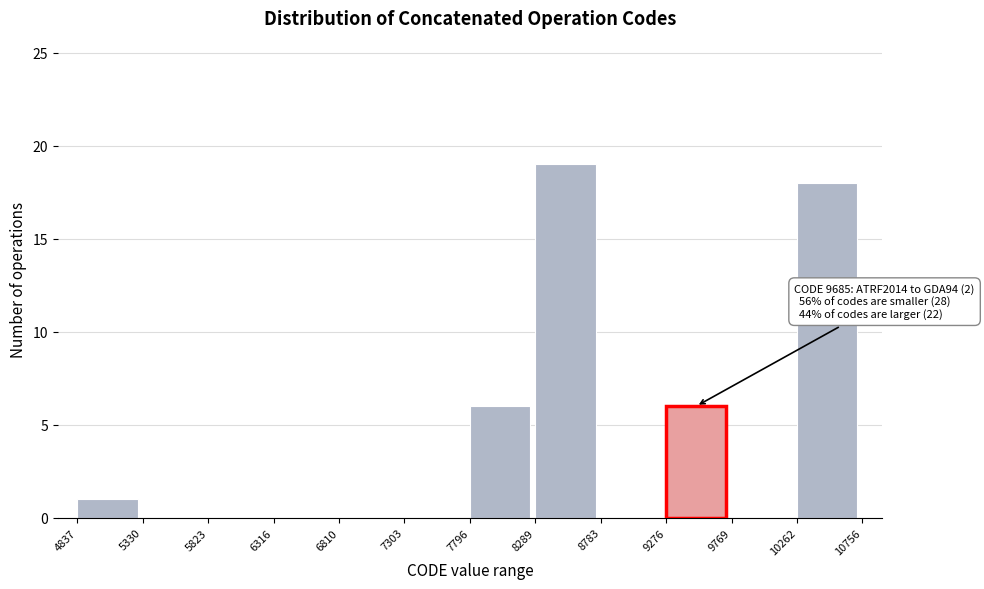

Over which range of the x-axis is the bar tallest?

8289 to 8783